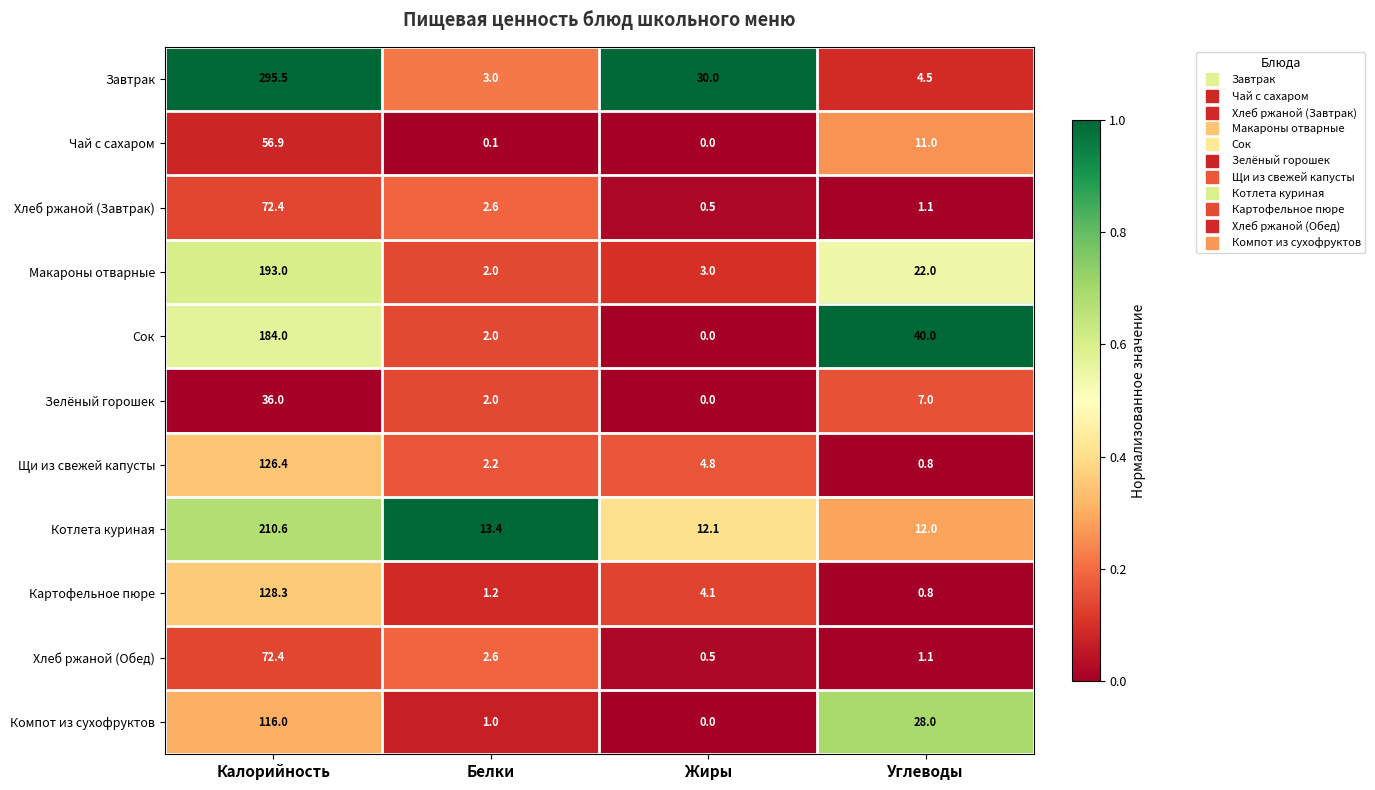

What is the sum of the Хлеб ржаной (Обед) values at Калорийность and Углеводы?

73.5